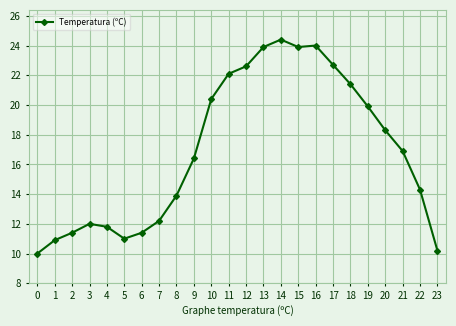

Is this an area chart (filled region under the line)?

No